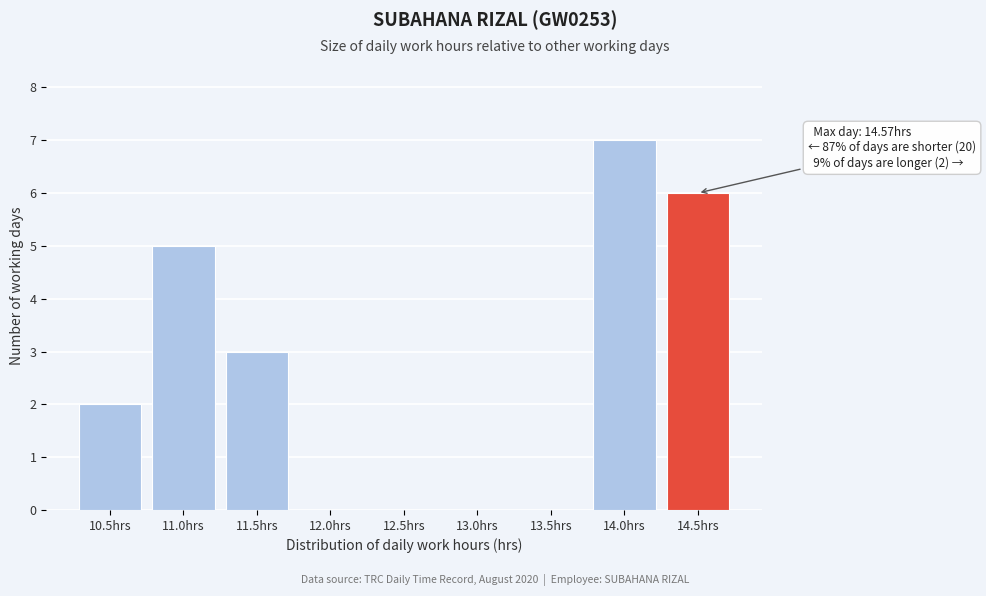

Reading left to right, what are all the values shown in this chart?

10.5hrs=2	11.0hrs=5	11.5hrs=3	12.0hrs=0	12.5hrs=0	13.0hrs=0	13.5hrs=0	14.0hrs=7	14.5hrs=6